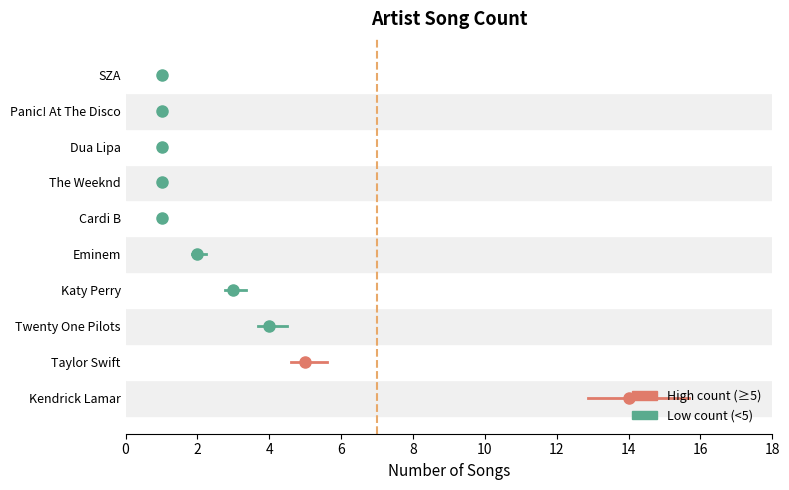

Which has a higher value, Panic! At The Disco or Cardi B?

Panic! At The Disco